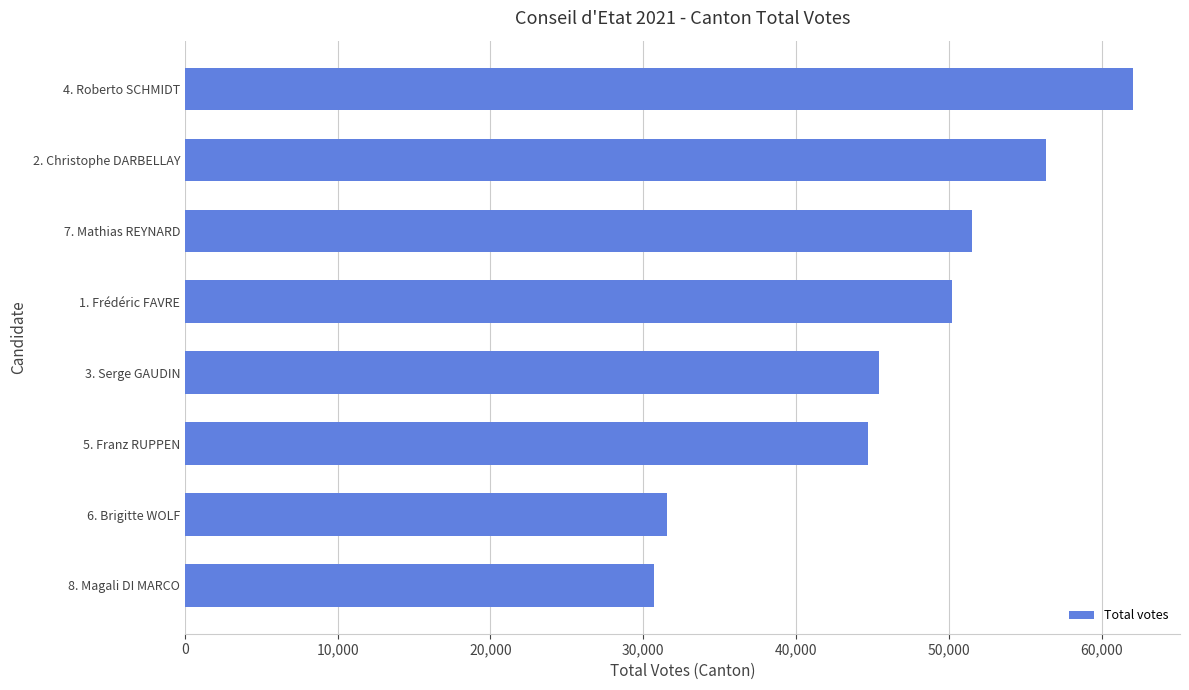

What is the approximate value at 3. Serge GAUDIN, to the nearest 10?

45450